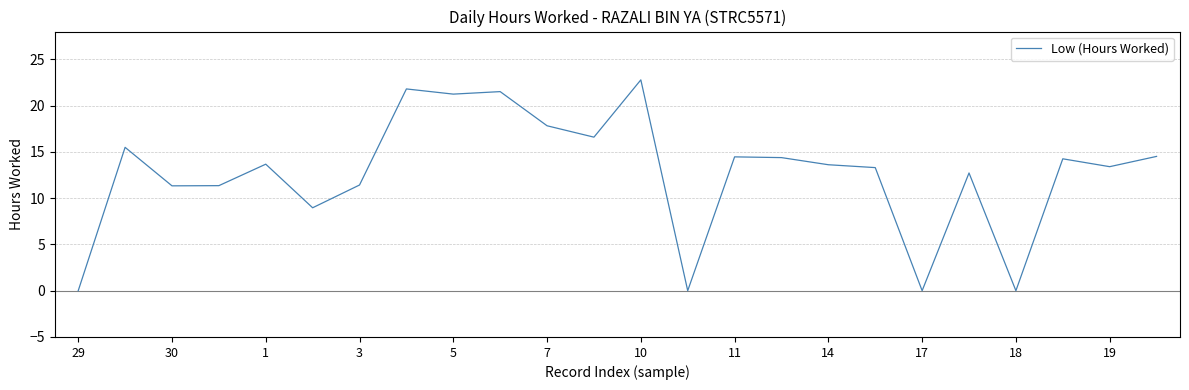

What is the difference between the maximum and minimum values?

22.8